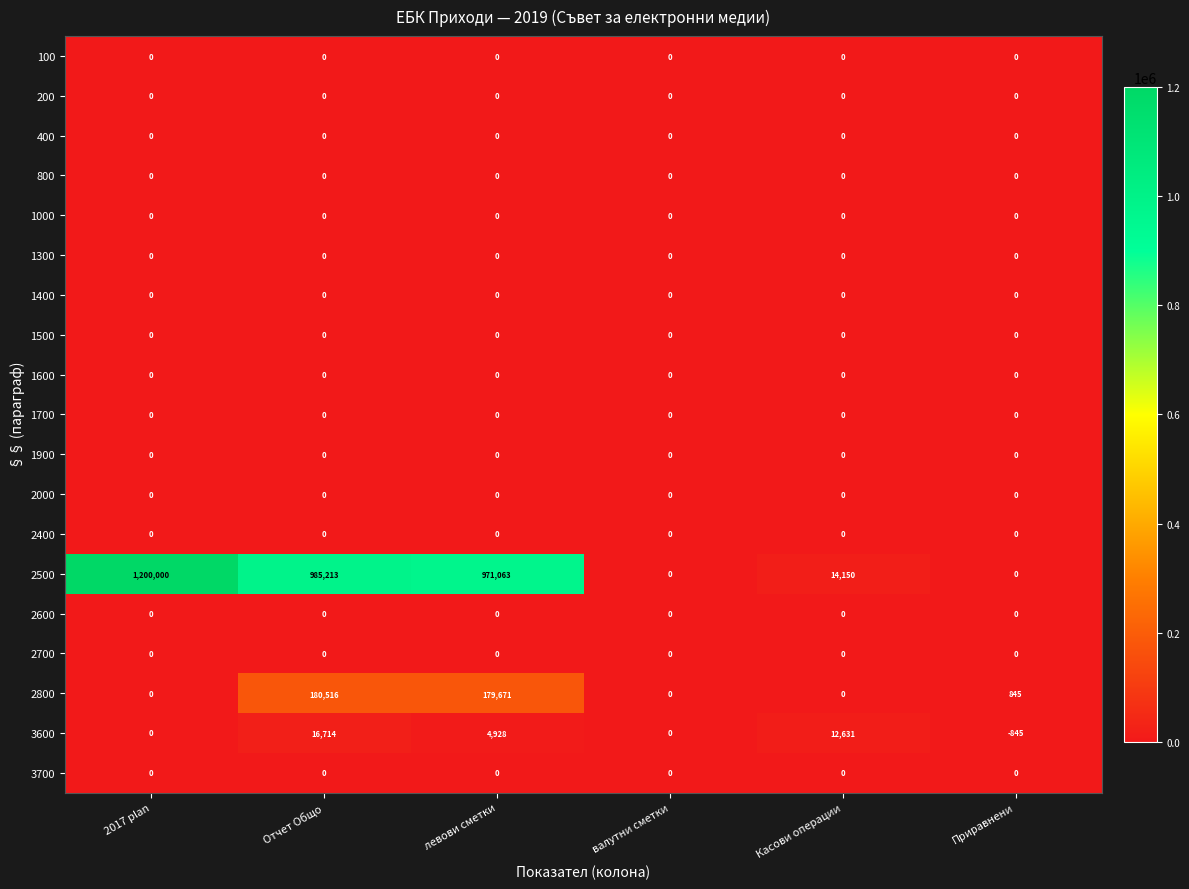

What is the total value across all series at 2017 plan?

1200000